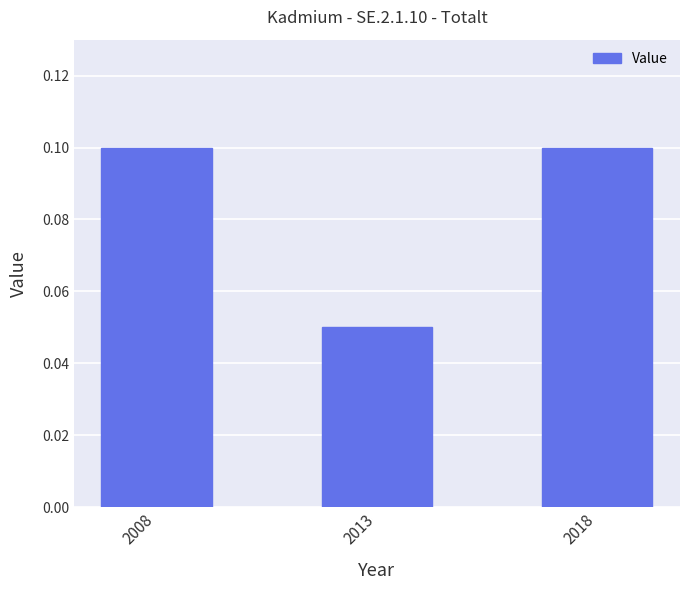

Where is the data nearest to the value 0?

2013